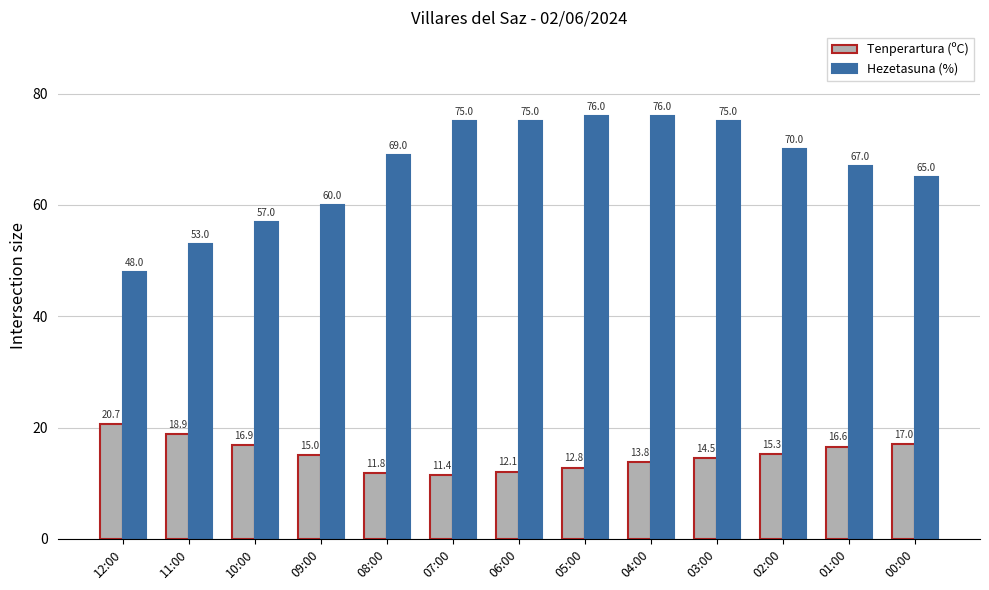

What is the value of the Tenperartura (ºC) bar at the 6th from the left?

11.4